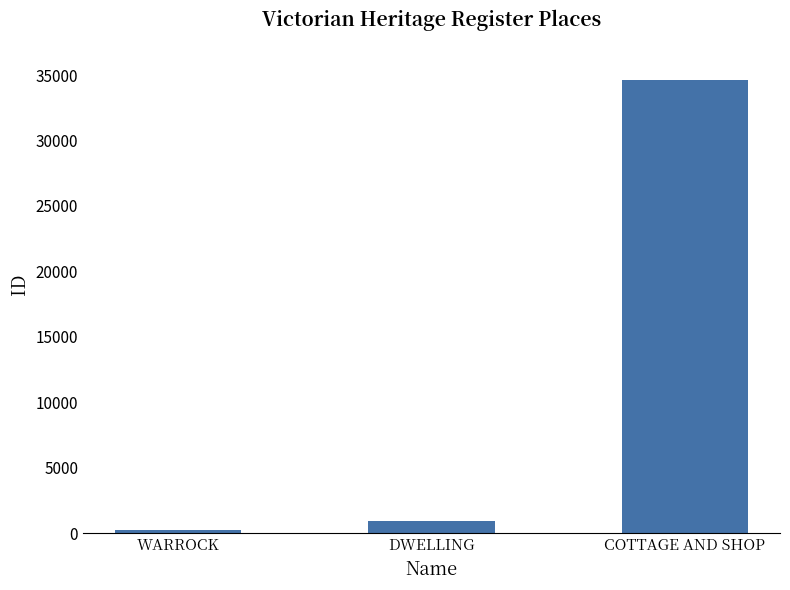

List the labels in order of value, largest first.

COTTAGE AND SHOP, DWELLING, WARROCK